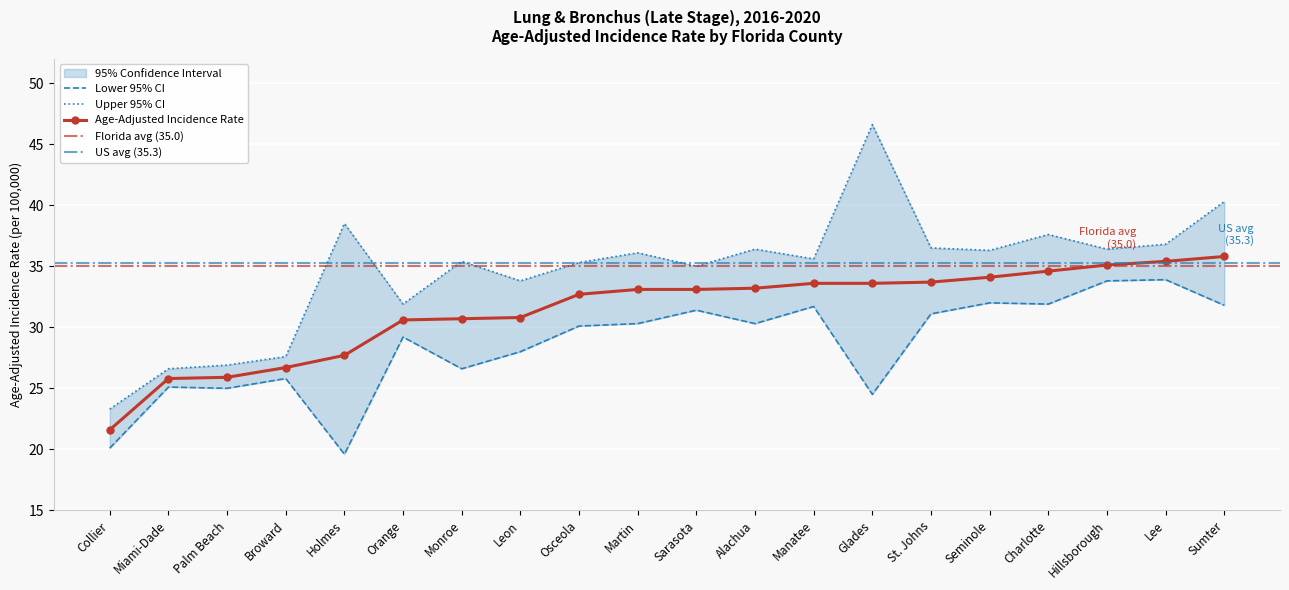

True or false: Age-Adjusted Incidence Rate has more than 2 interior local peaks.

False